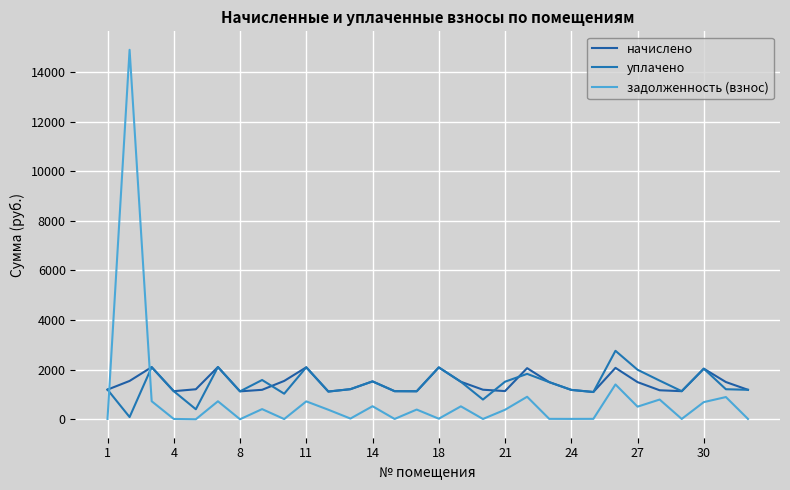

True or false: уплачено and задолженность (взнос) intersect in this chart.

True